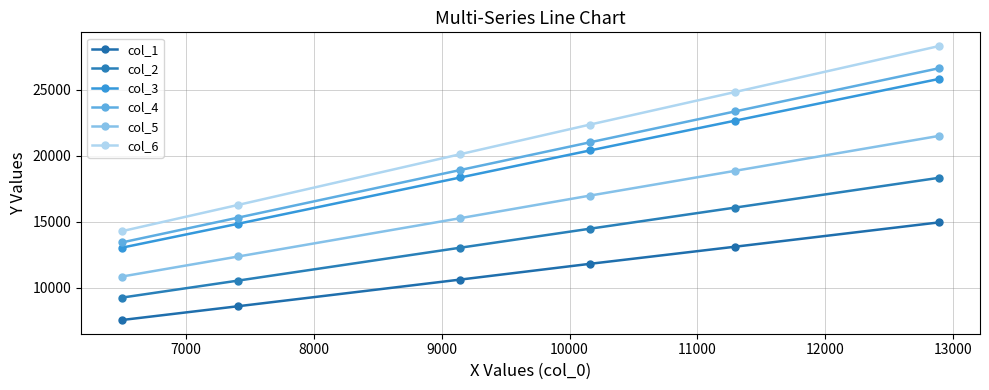

How many data points in col_2 are above 14461?

3